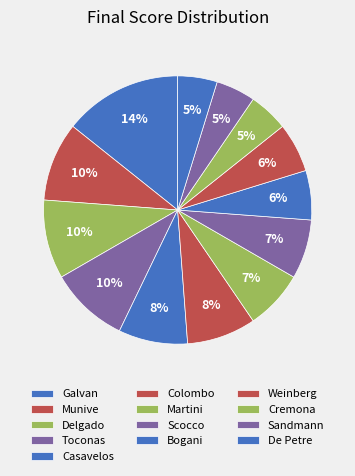

How many slices are in this pie chart?

13